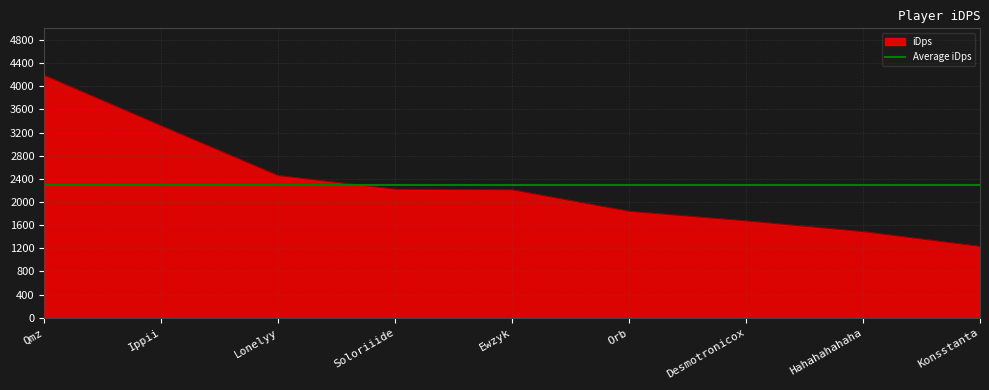

What is the change in value from Ippii to Ewzyk?

-1104.8